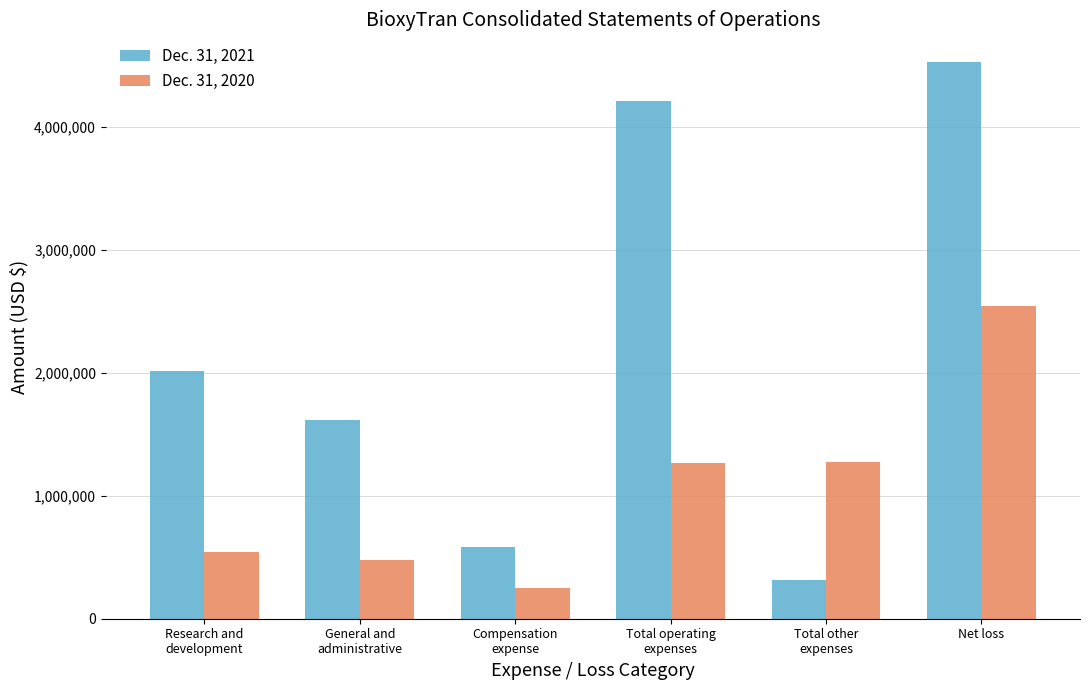

Between General and
administrative and Total other
expenses, which series saw the biggest shift?

Dec. 31, 2021